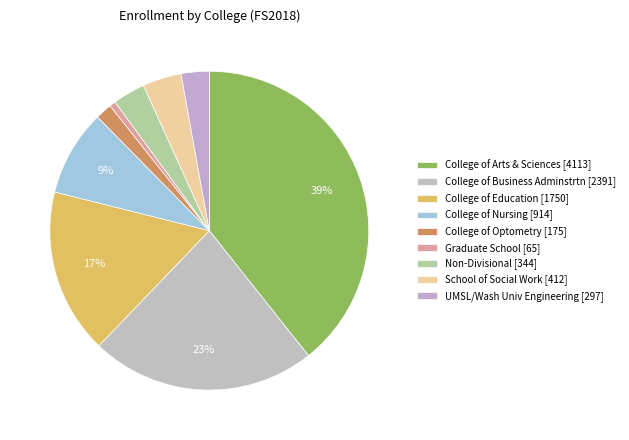

Which has a higher value, College of Nursing or College of Arts & Sciences?

College of Arts & Sciences